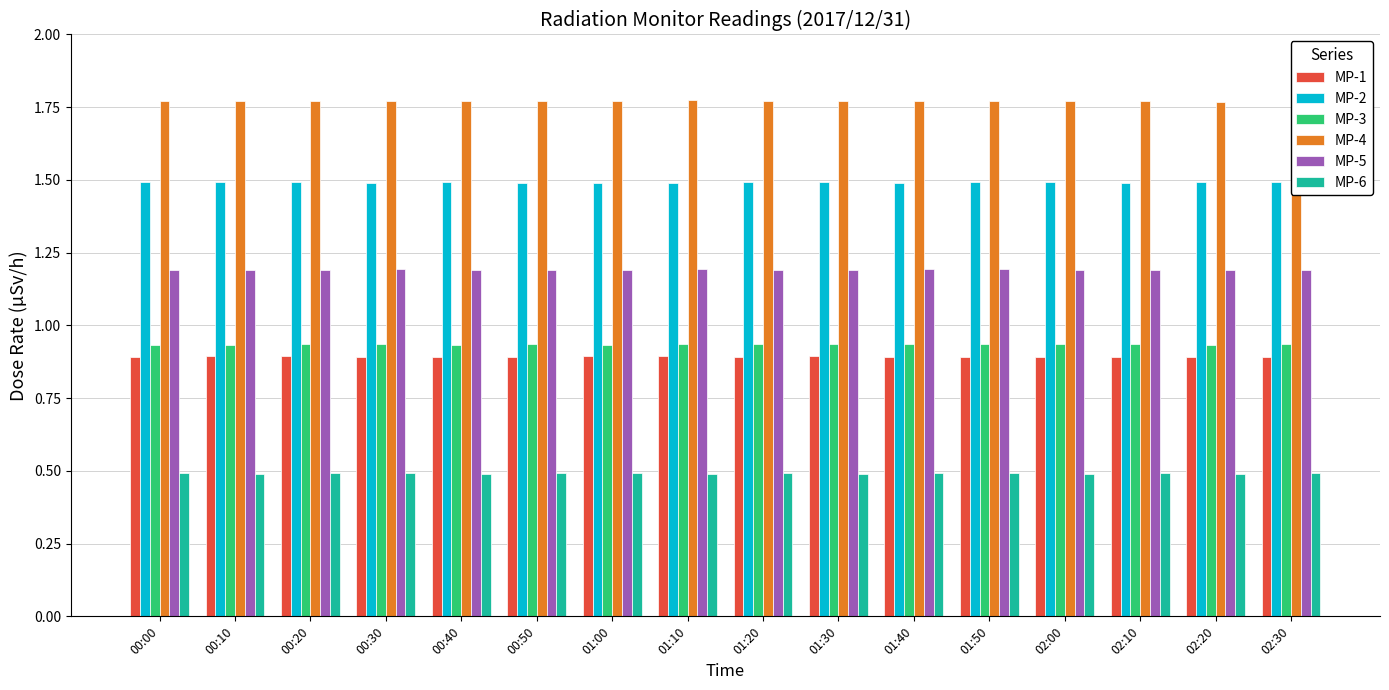

What is the sum of the MP-5 values at 00:00 and 00:20?

2.4